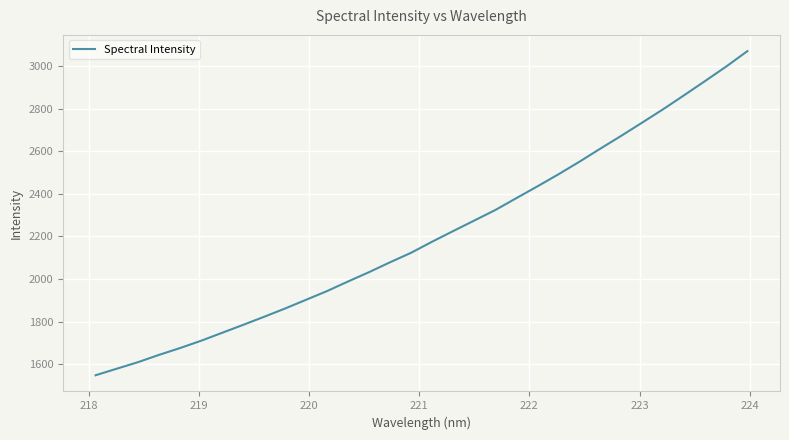

What is the difference between the maximum and minimum values?

1521.0